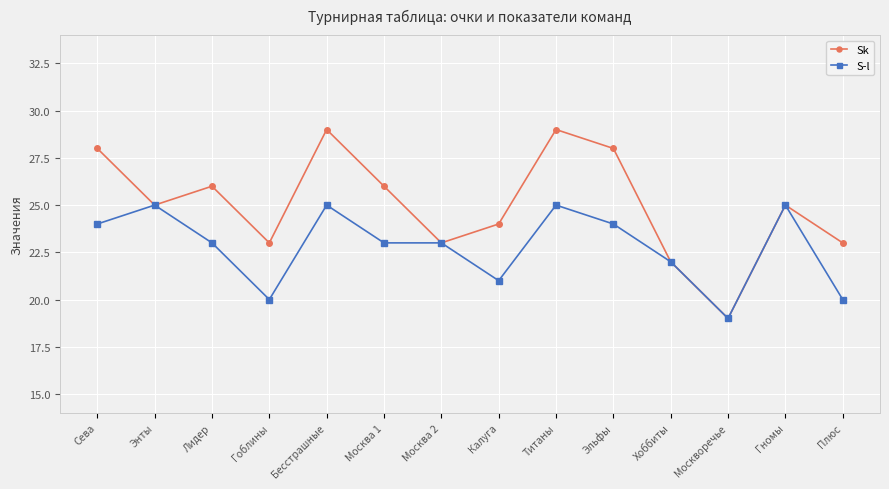

What is the total value across all series at Бесстрашные?

54